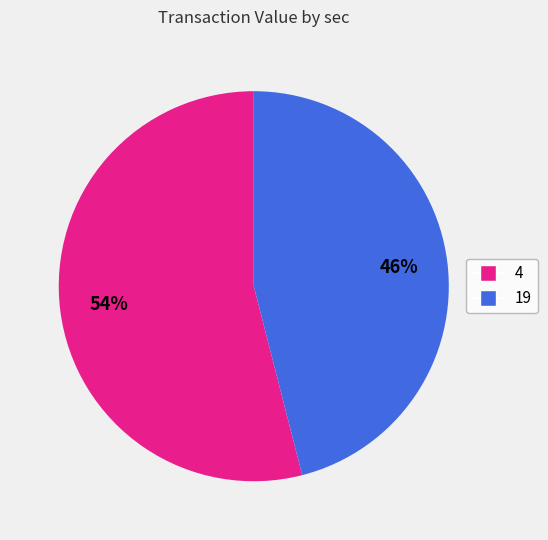

To the nearest percent, what is the average slice percentage?

50%